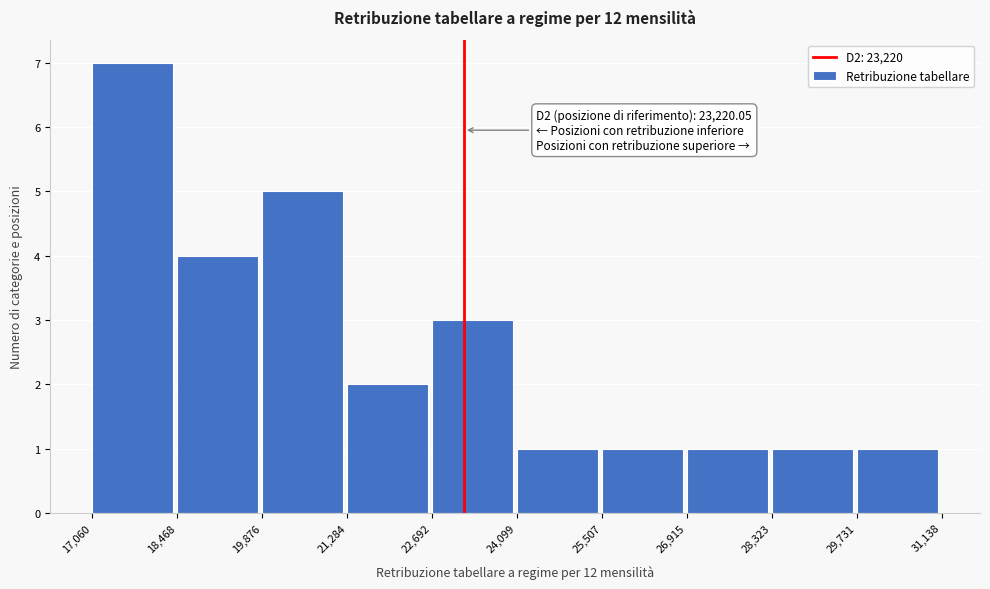

Over which range of the x-axis is the bar tallest?

17,060 to 18,468